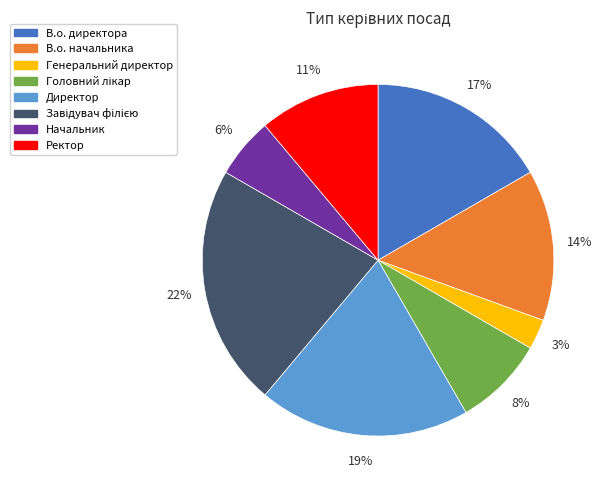

Is Директор the majority of the pie?

No